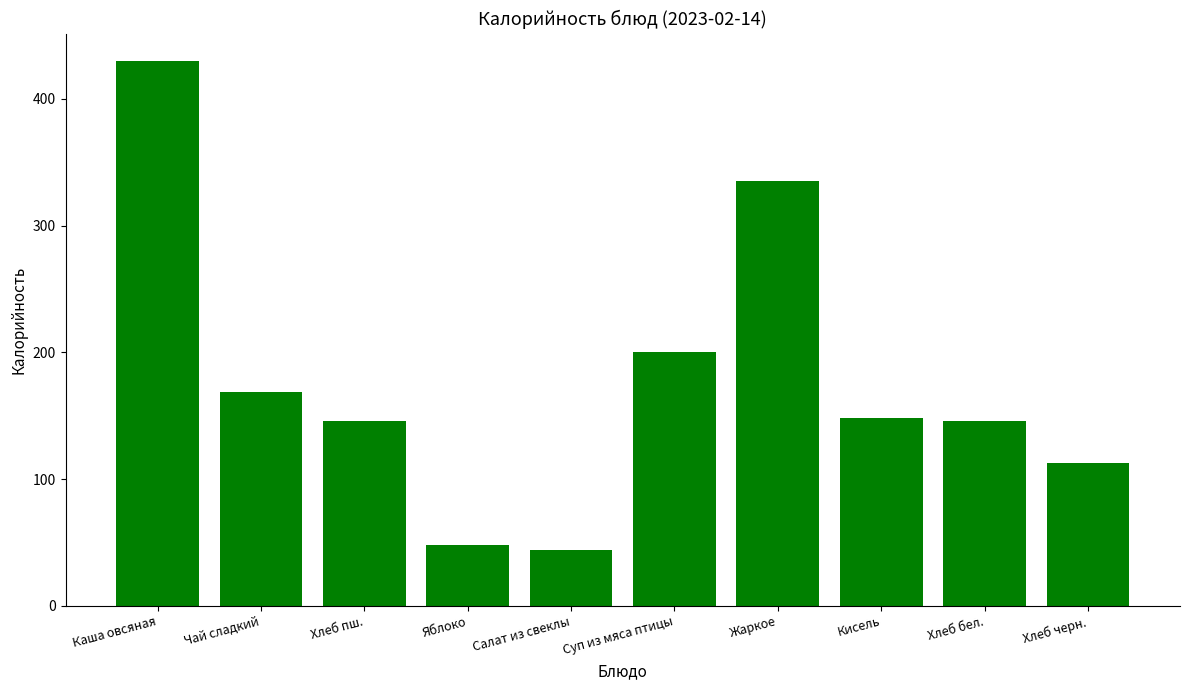

The chart shows a value of 102 at Жаркое. True or false?

False